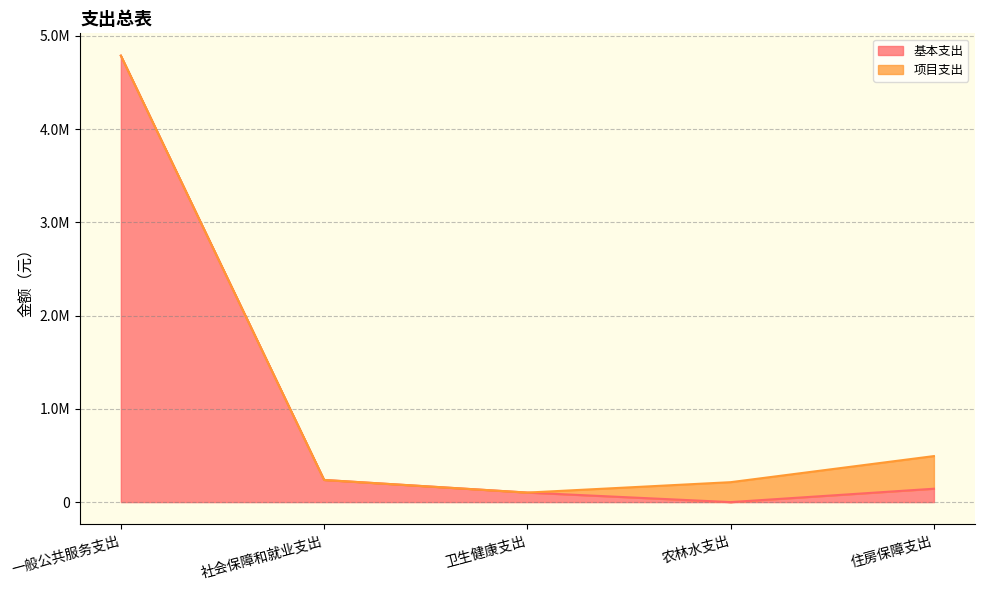

Which series changed the most between 卫生健康支出 and 住房保障支出?

项目支出